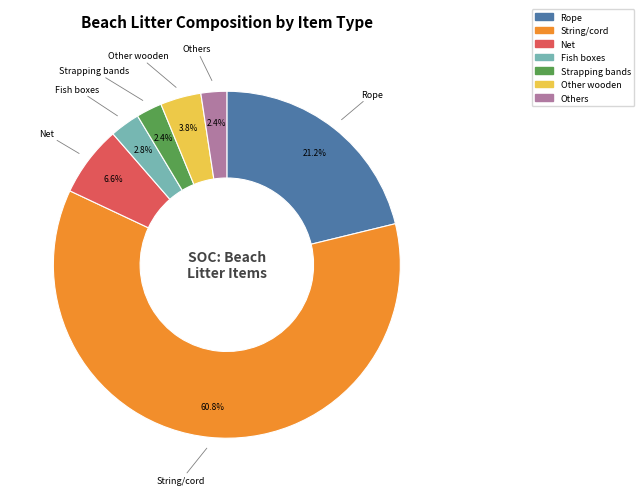

Is there a majority slice in this chart?

Yes